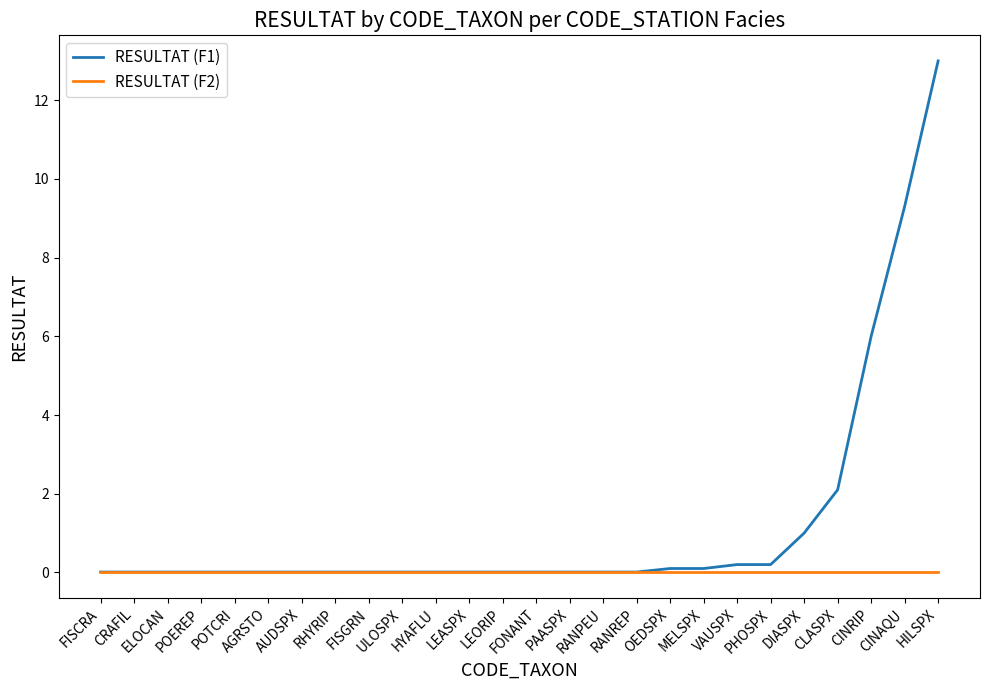

Which series has the largest range (max minus min)?

RESULTAT (F1)